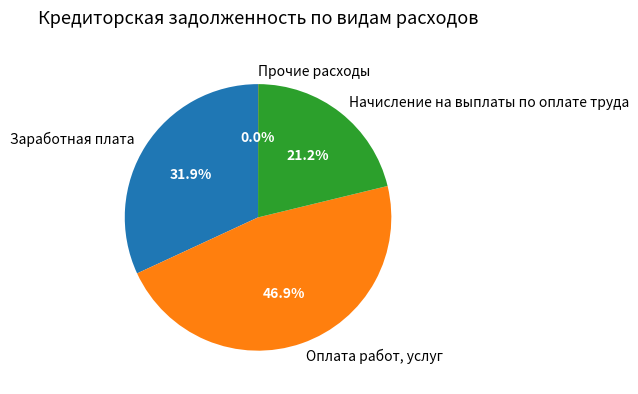

What is the largest slice in the pie chart?

Оплата работ, услуг